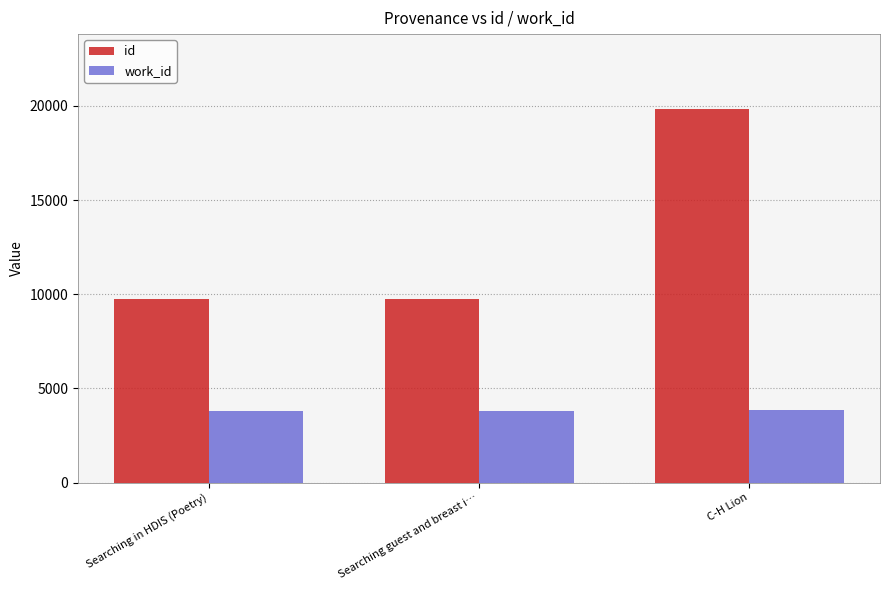

True or false: id has a value of 9770 at Searching guest and breast i….

True